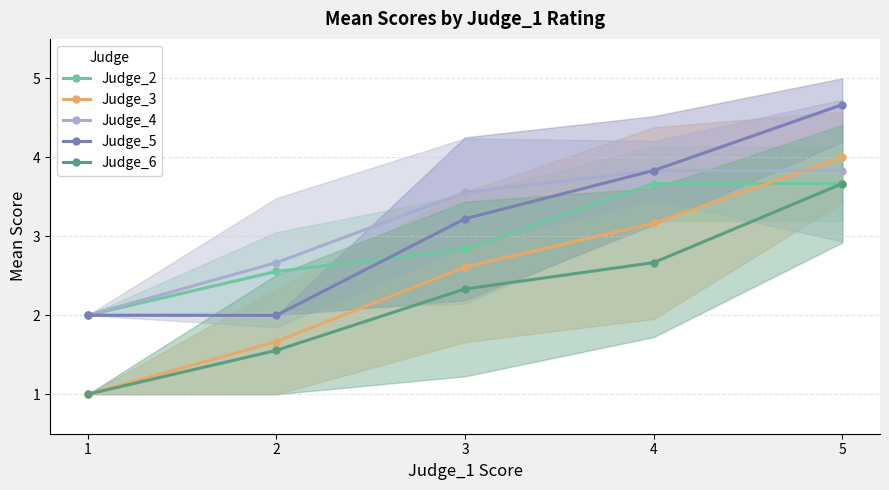

What is the average value of the Judge_5 series?

3.1